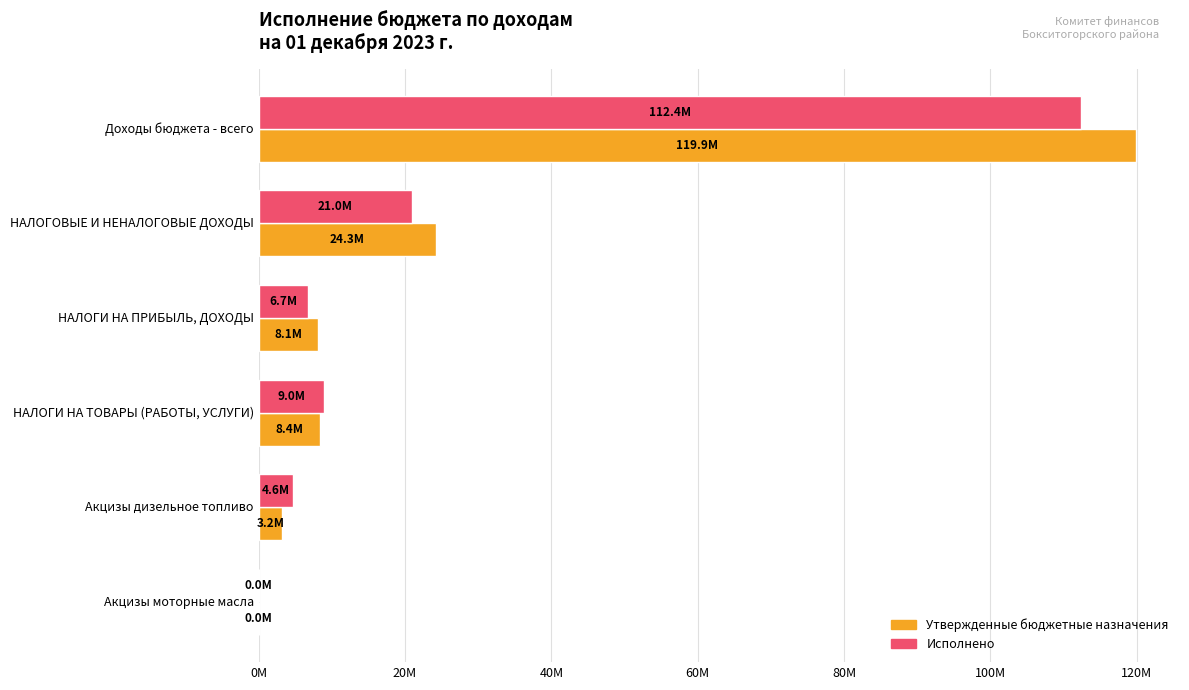

At which label is Утвержденные бюджетные назначения closest to 59983375?

НАЛОГОВЫЕ И НЕНАЛОГОВЫЕ ДОХОДЫ